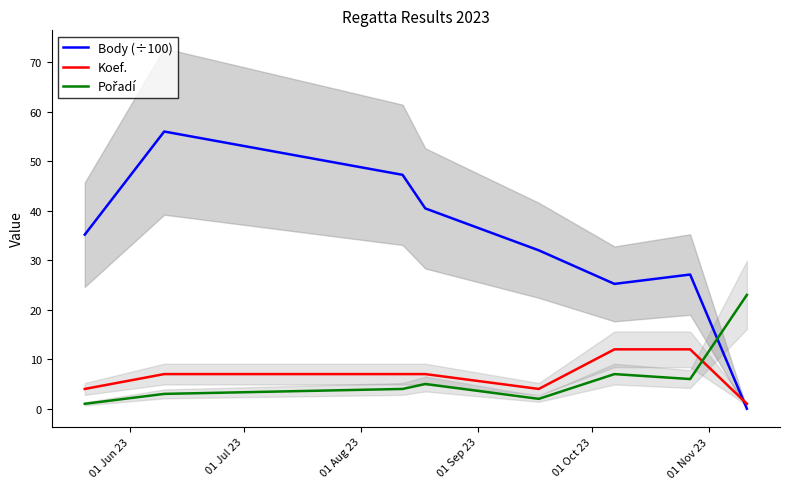

At how many categories does at least one series exceed 46?

2